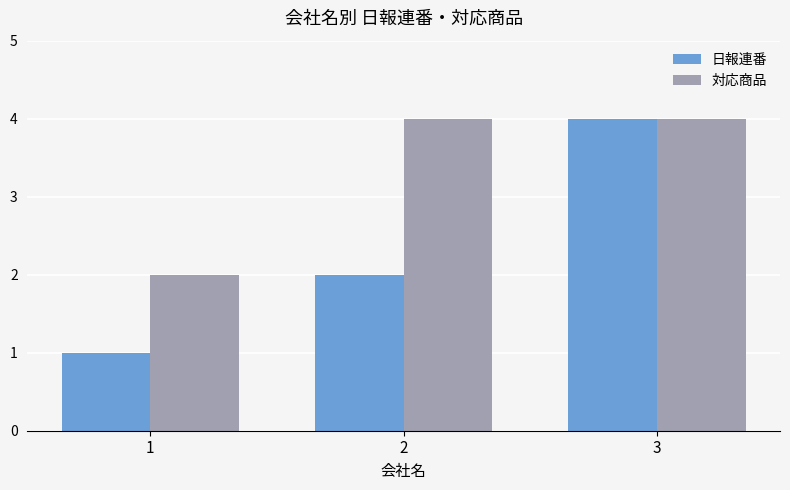

Rank the series at 2 from highest to lowest value.

対応商品, 日報連番